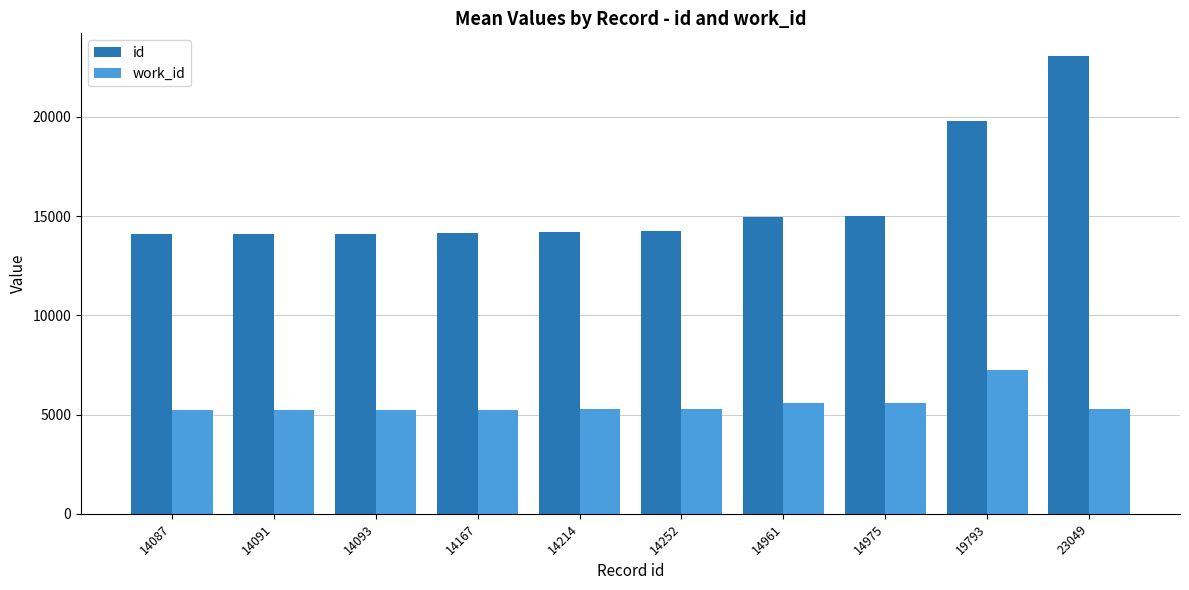

At which label does id reach its peak?

23049